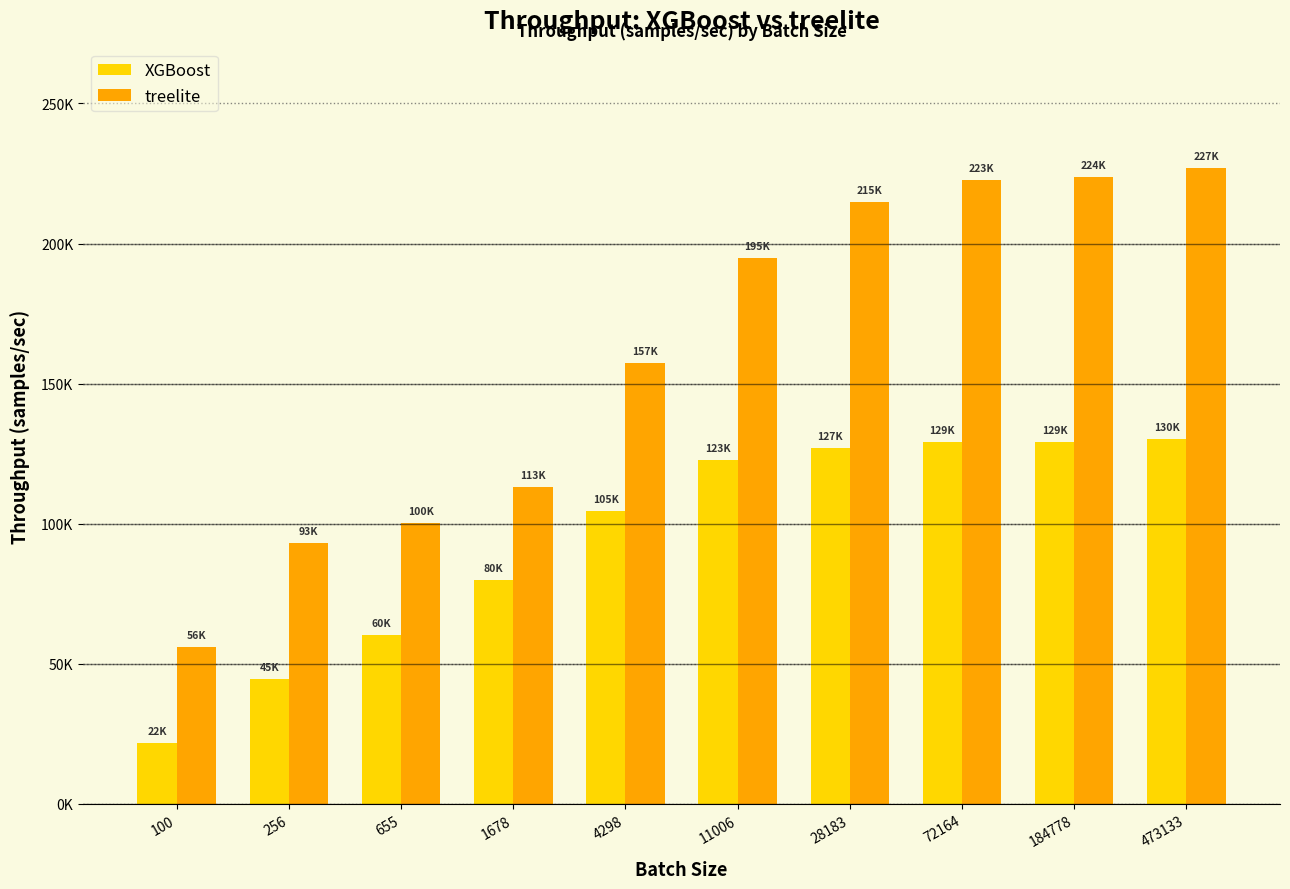

What are all the series names shown in the legend?

XGBoost, treelite